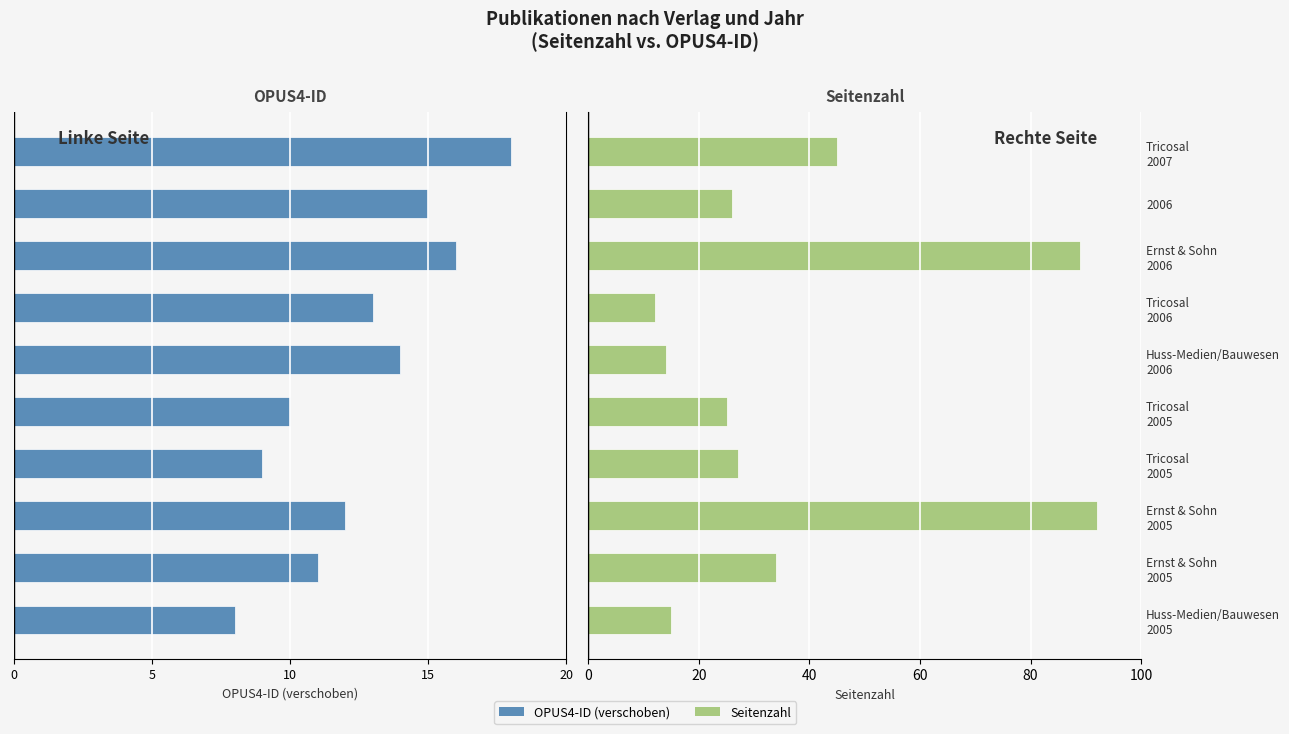

Is the value of OPUS4-ID (offset) at Huss-Medien/Bauwesen 2005 greater than the value of Seitenzahl at Huss-Medien/Bauwesen 2006?

No